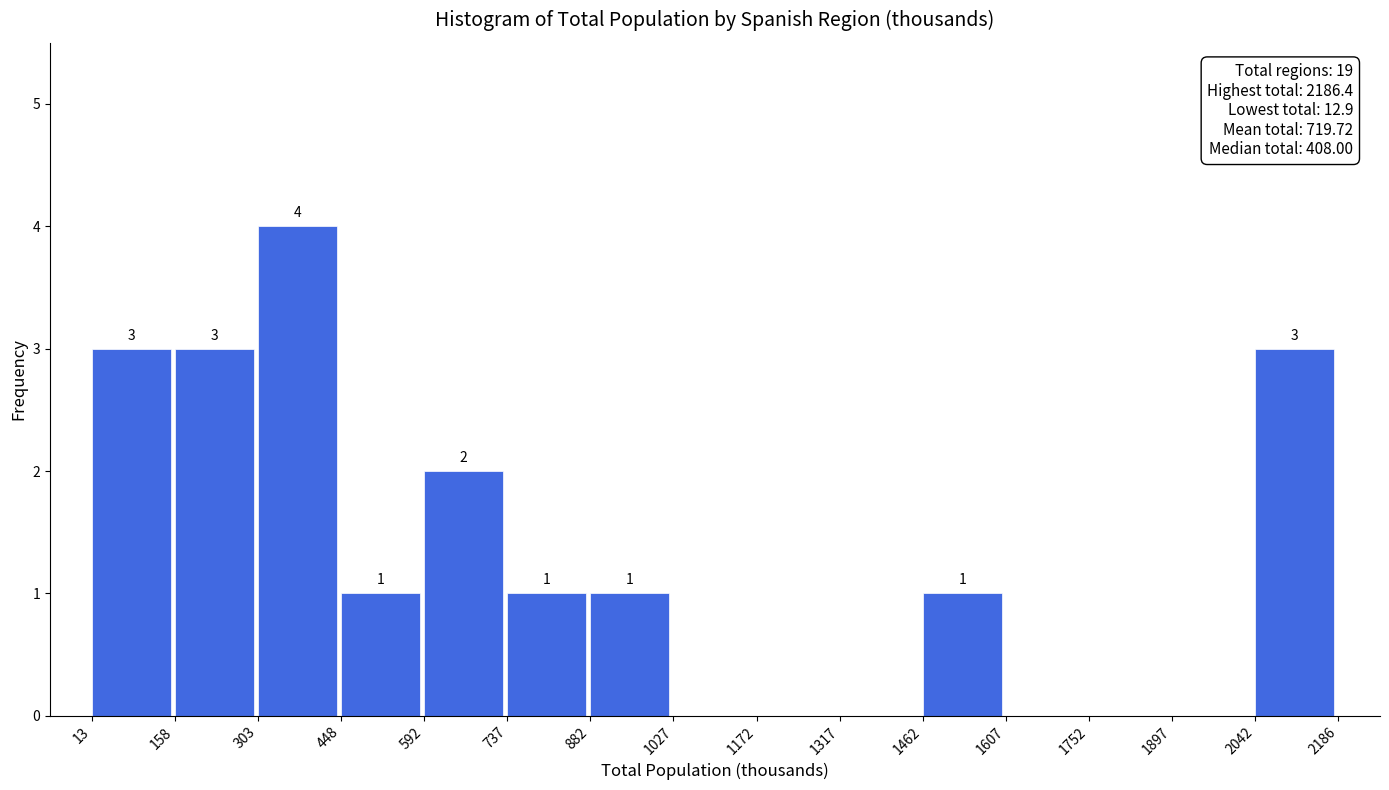

Over which range of the x-axis is the bar tallest?

303 to 448